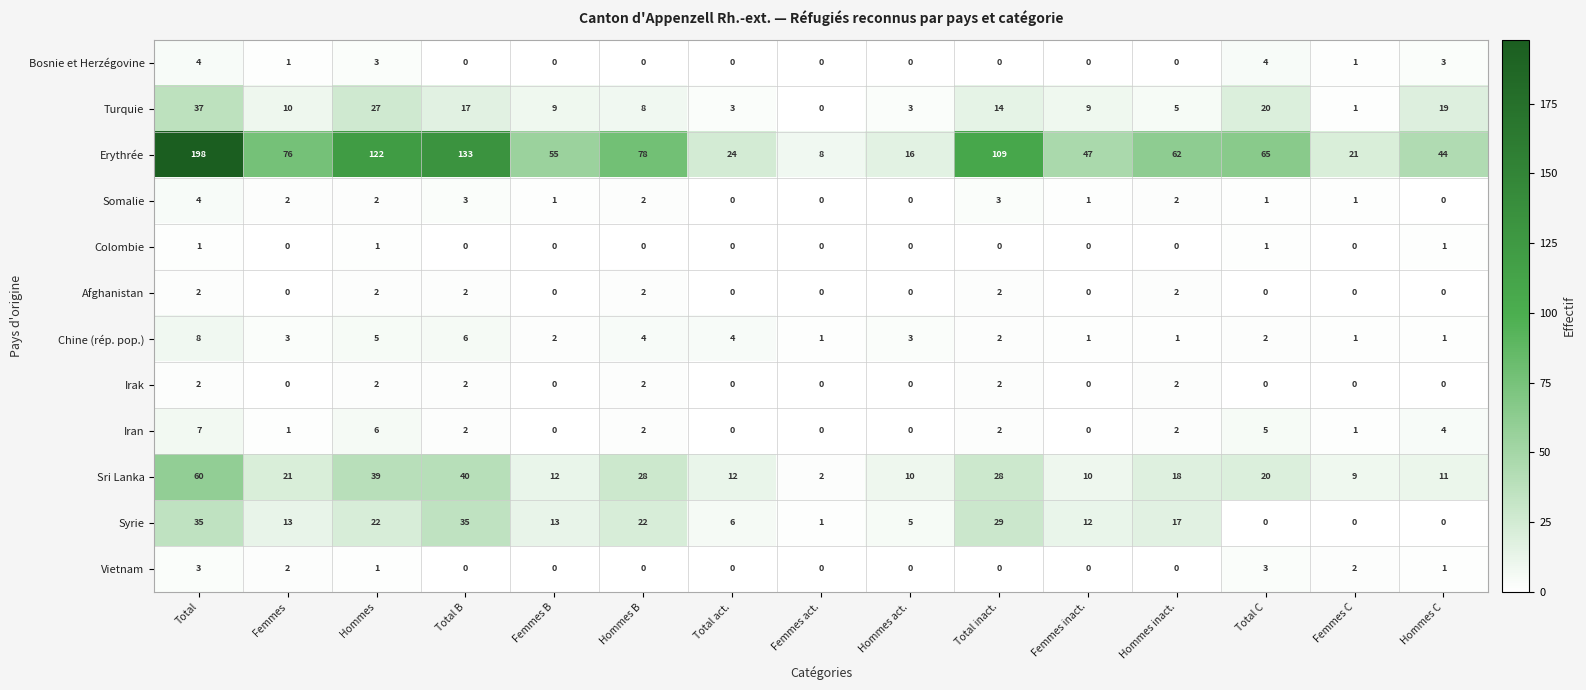

What is the sum of all Iran values?

32